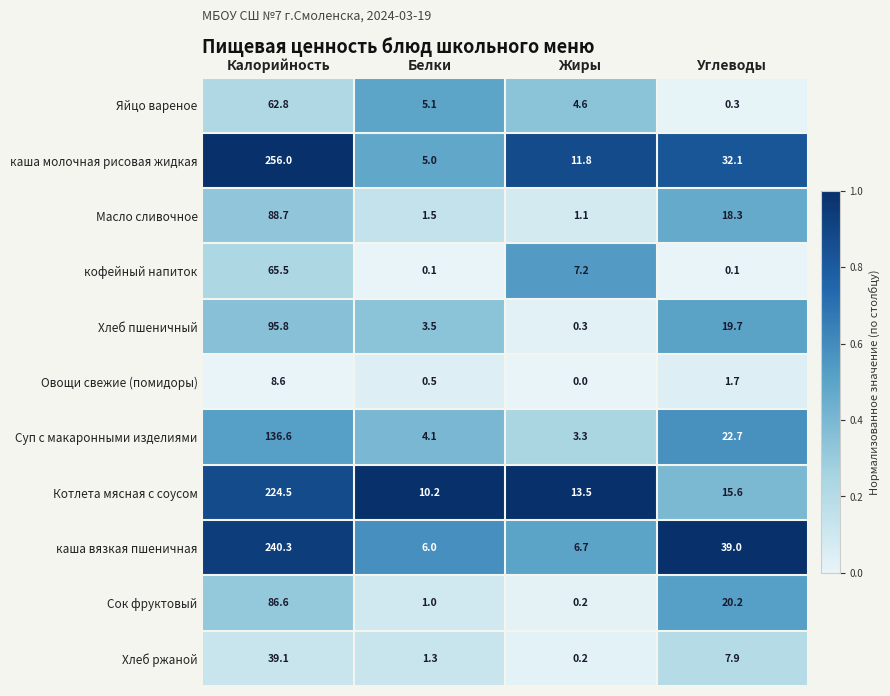

What is the greatest value displayed?

256.0